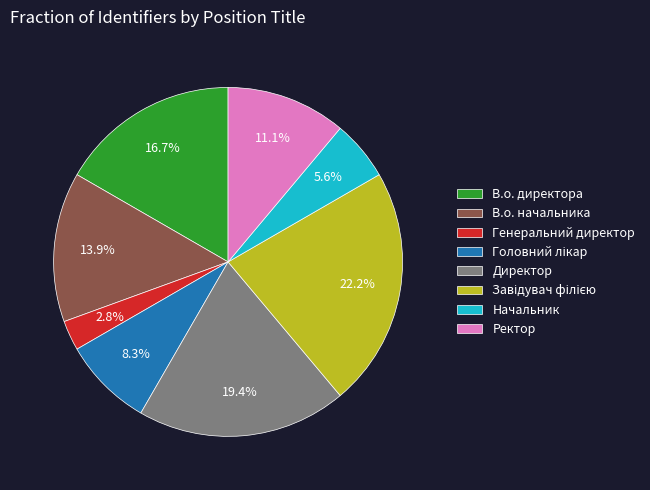

To the nearest percent, what is the combined percentage of Начальник and Директор?

25%